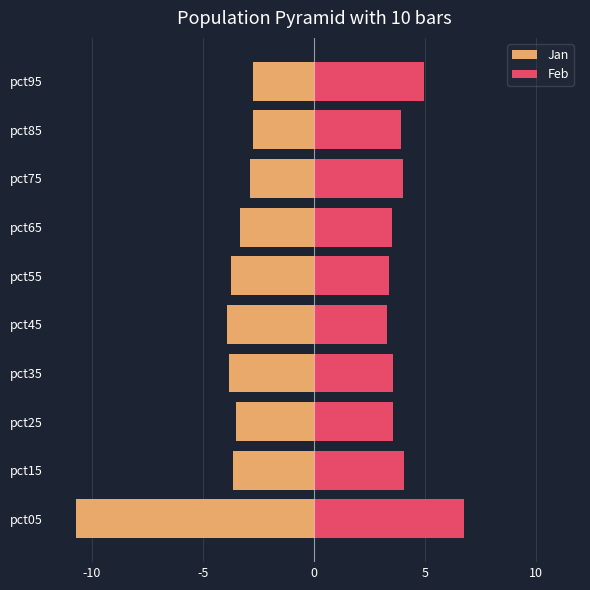

Which series has the largest range (max minus min)?

Jan